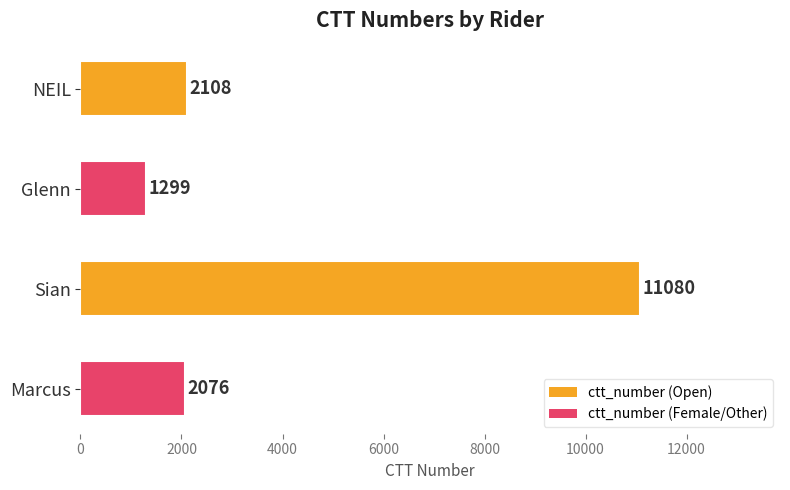

True or false: the data shows 826 at NEIL.

False